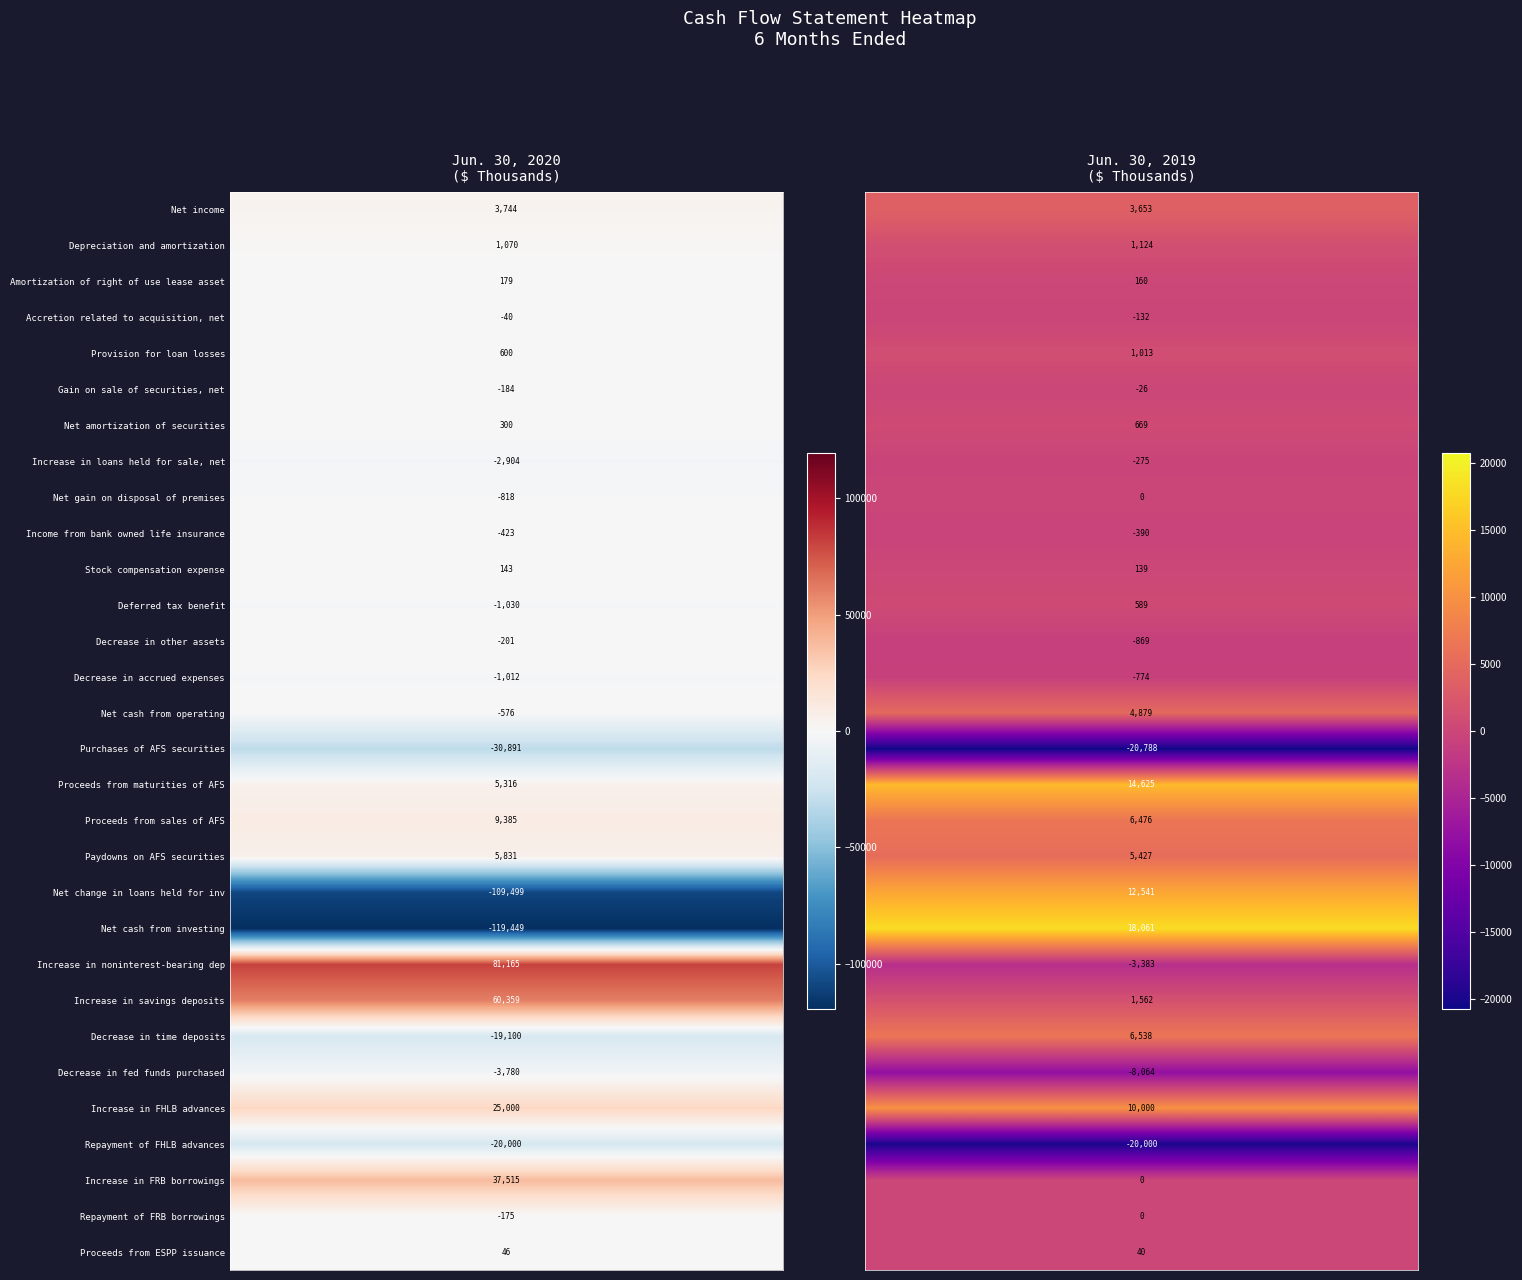

What is the greatest value displayed?

81165